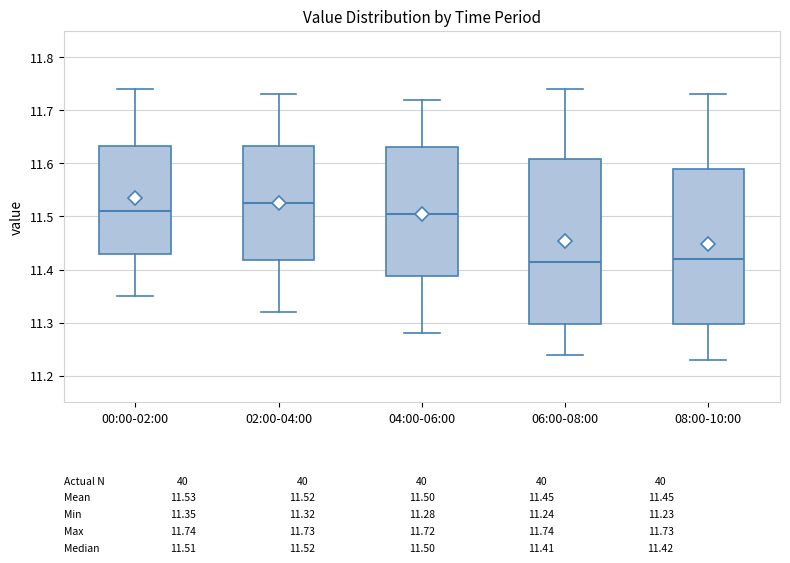

Which box is the tallest, from its lower edge to its upper edge?

06:00-08:00